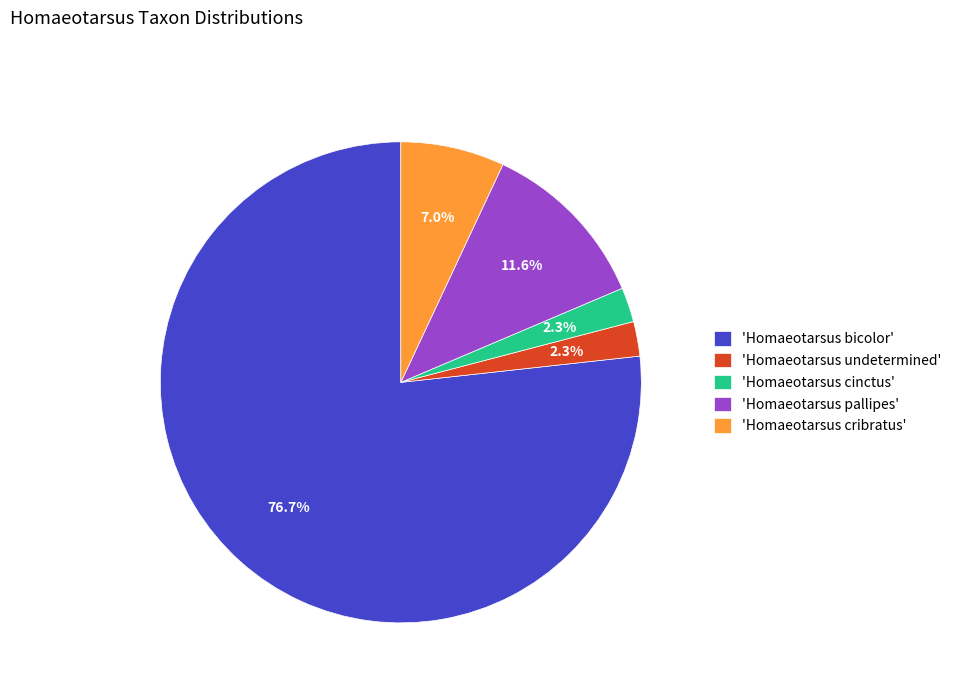

How much of the chart is everything except 'Homaeotarsus cinctus'?

97.7%